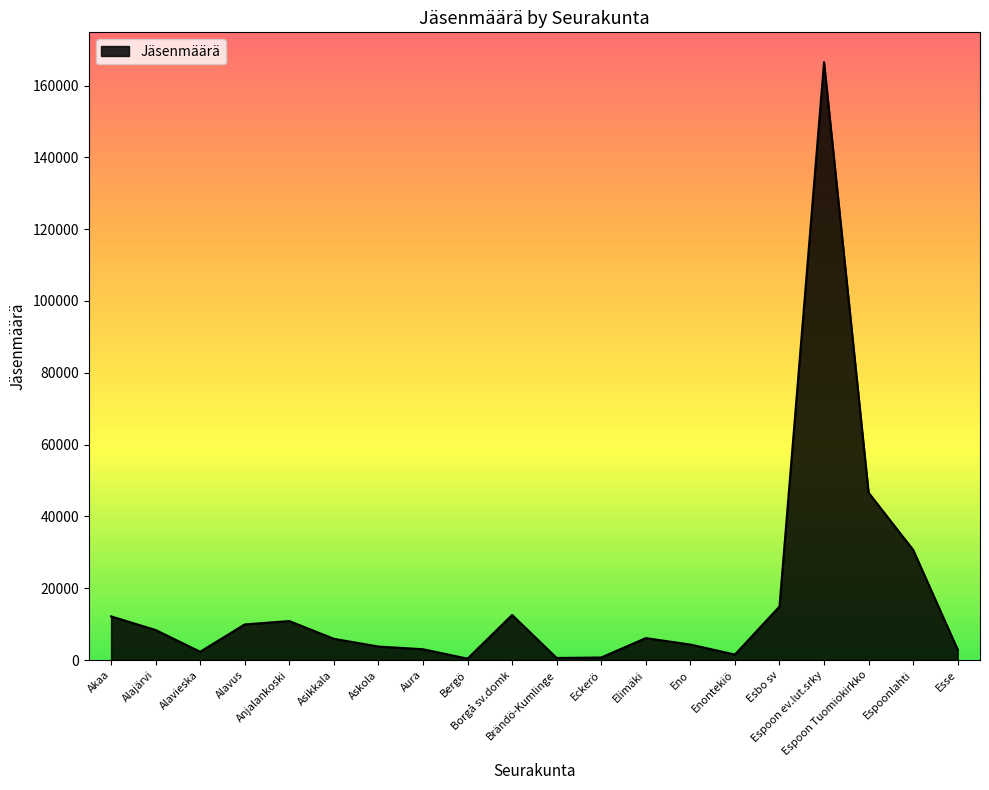

At which category does the chart reach its peak across all series?

Espoon ev.lut.srky